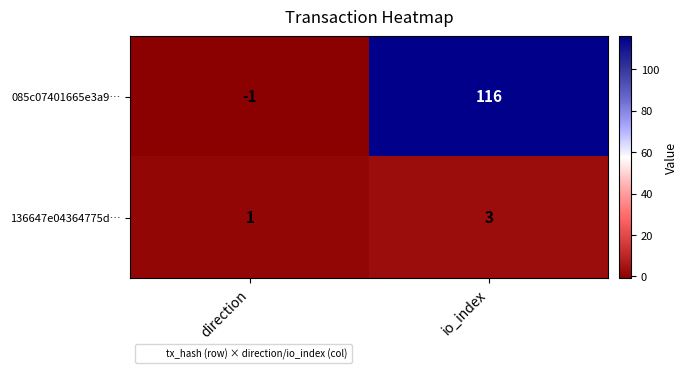

Is it true that 136647e04364775d… equals 1 at io_index?

False